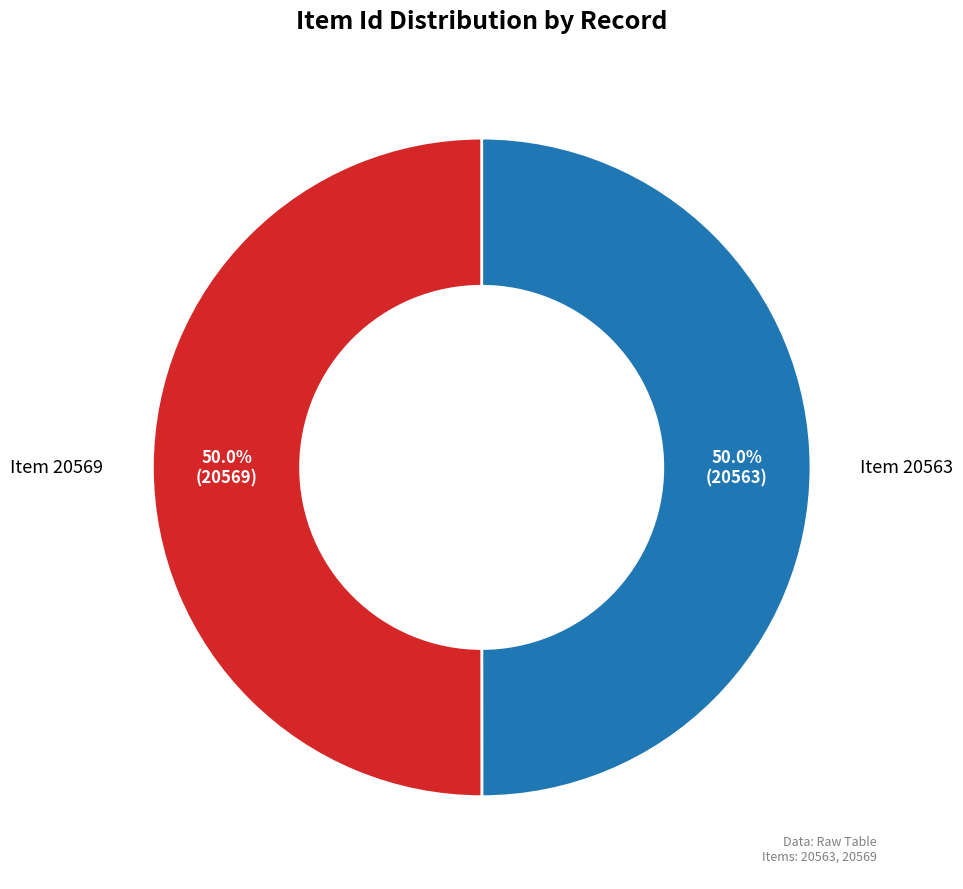

To the nearest percent, what percentage of the pie is Item 20563?

50%